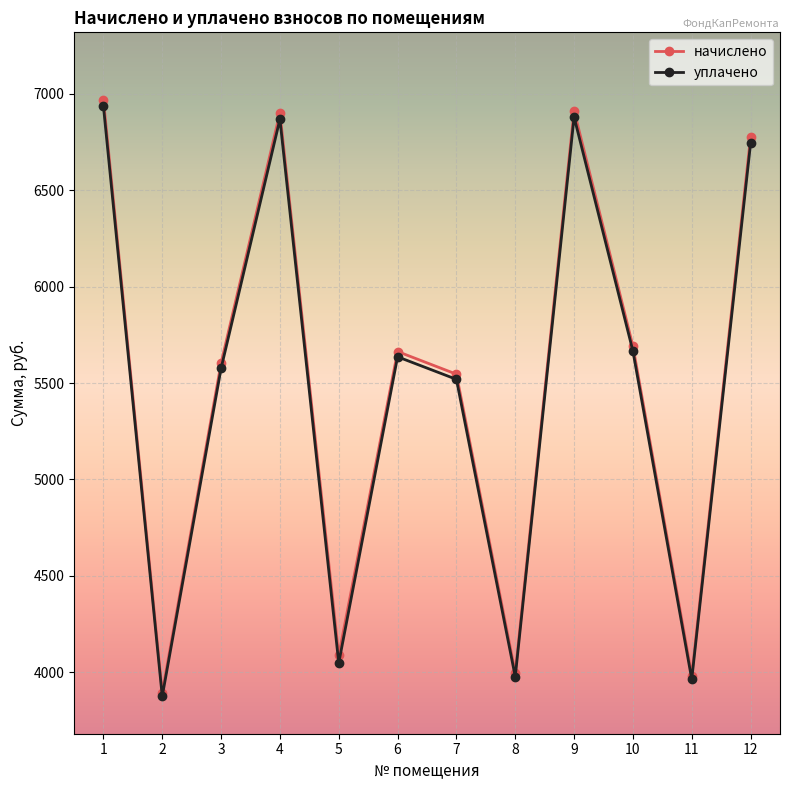

What is the spread (max minus min) of values at 8?

19.3